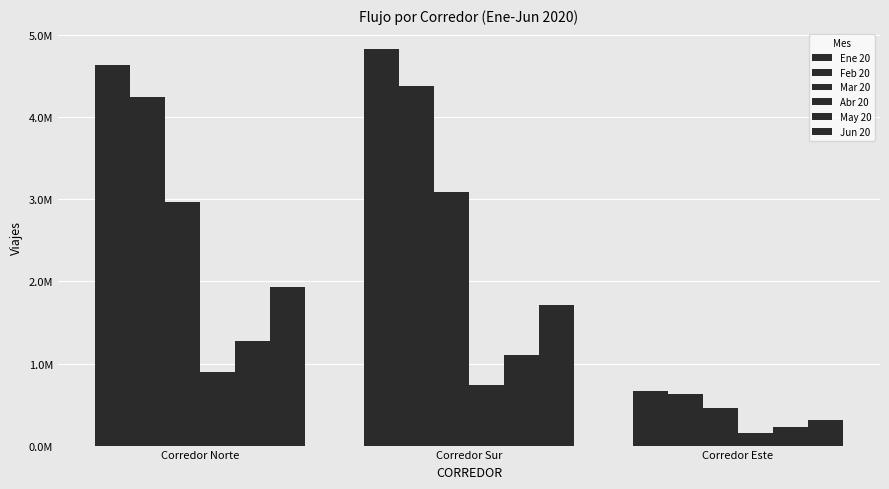

What is the smallest value displayed?

148423